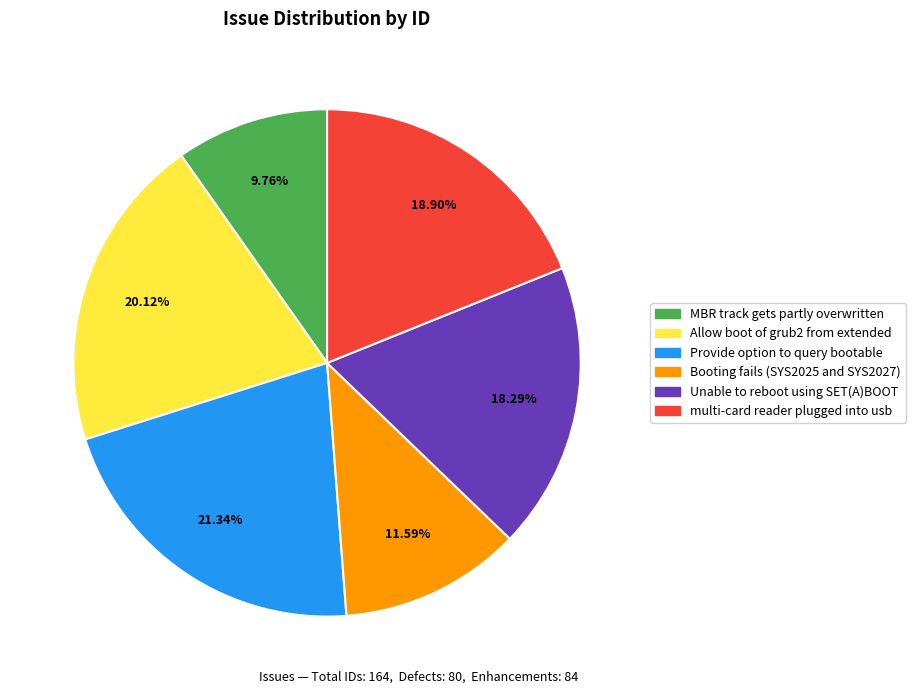

Count the number of slices in the pie.

6